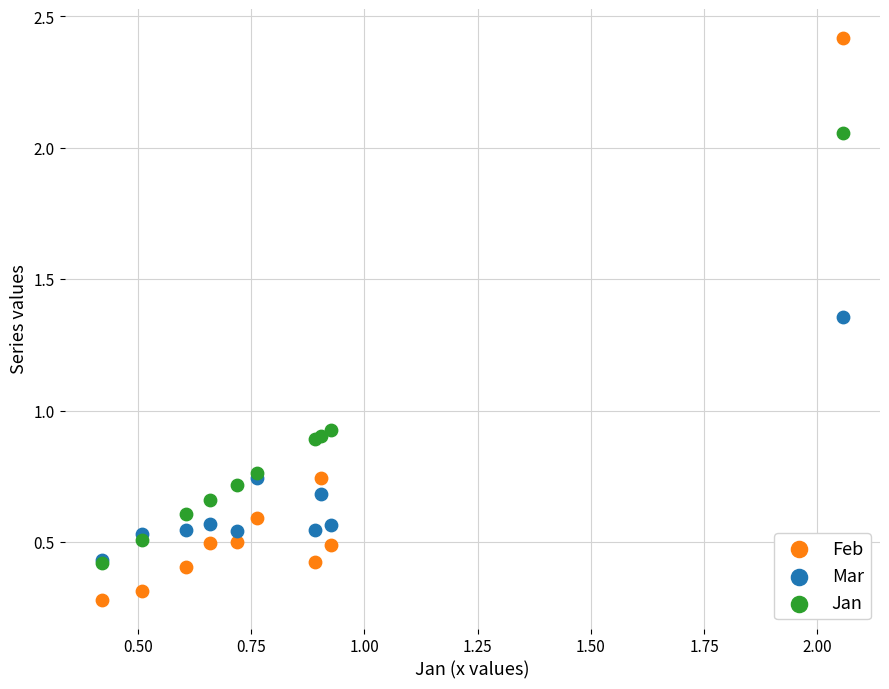

Which series reaches the maximum Y coordinate?

Feb